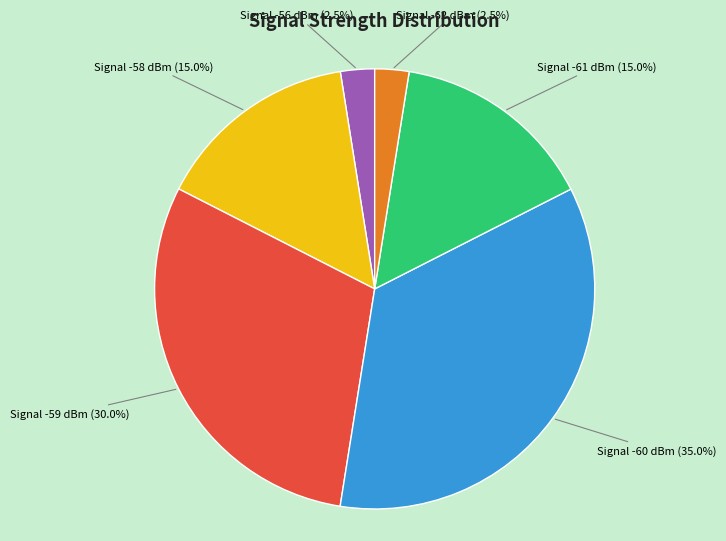

Is there any slice that represents more than half of the pie?

No